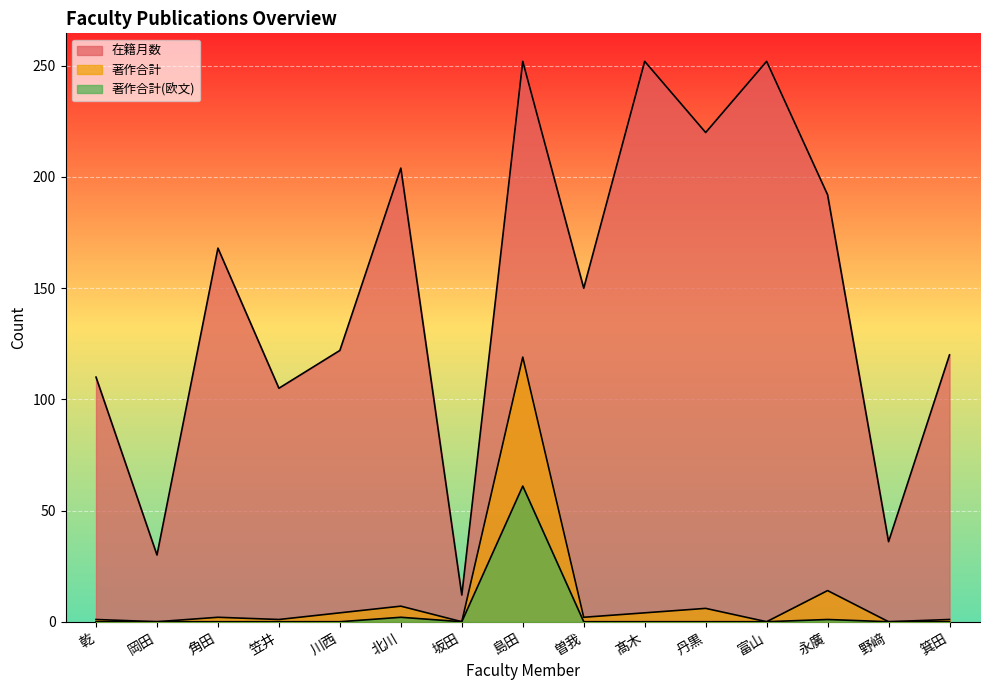

How many lines are shown in the chart?

3